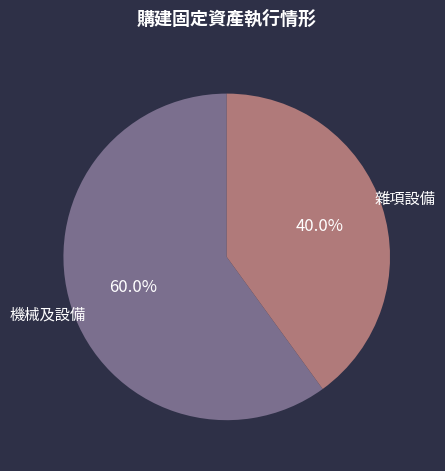

The 雜項設備 slice represents 40% of the pie. True or false?

True